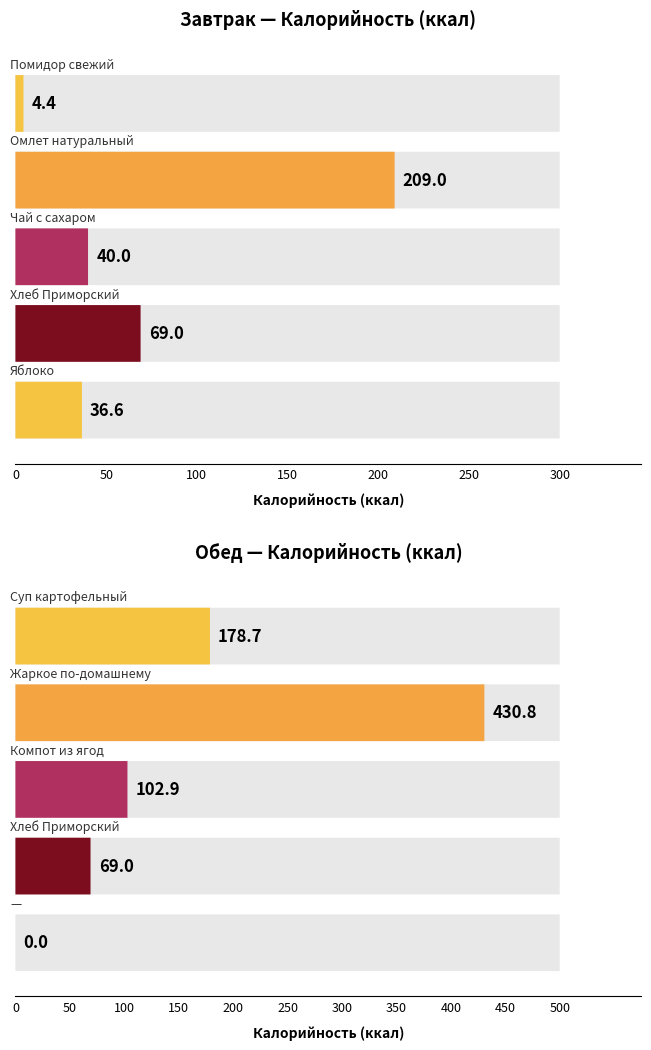

What position from the right is Помидор свежий?

5